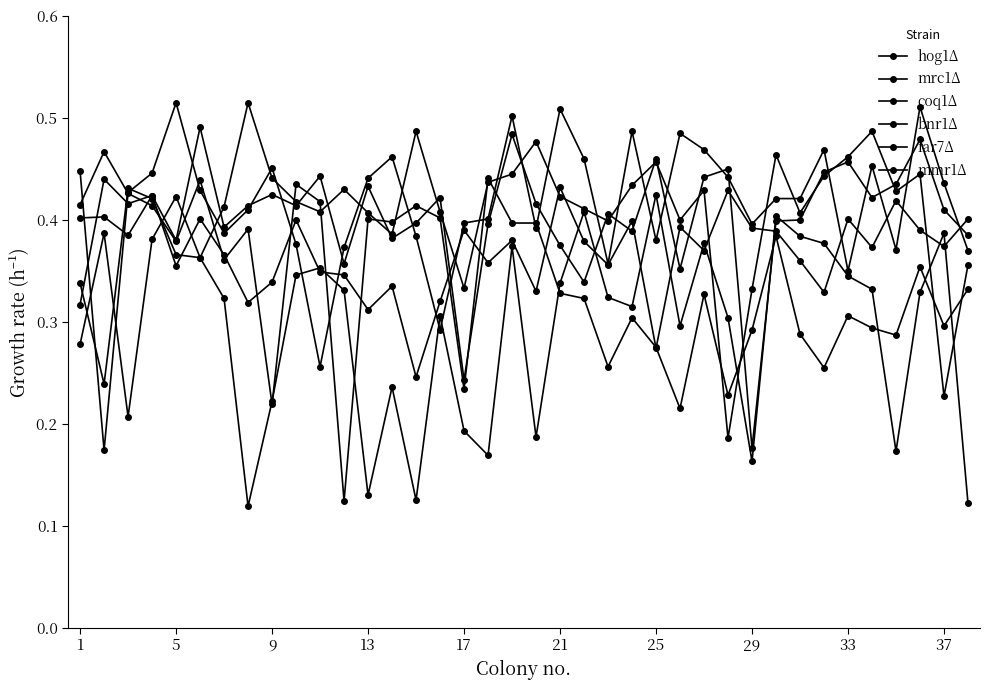

What is the difference between the maximum and minimum values in the coq1Δ series?

0.3